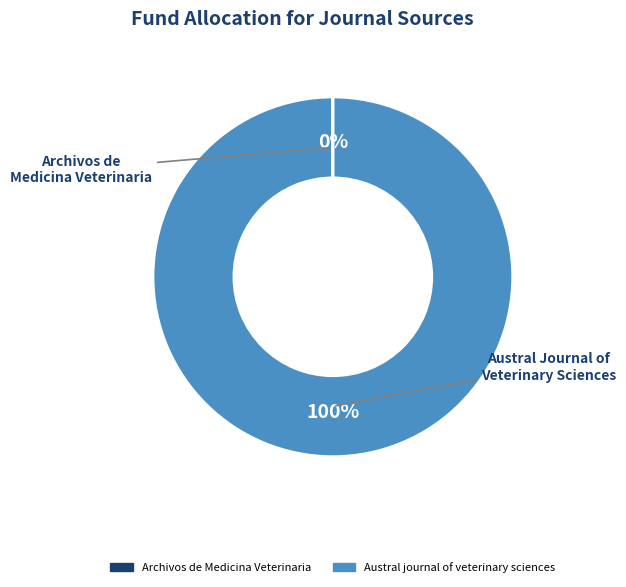

To the nearest percent, what portion does Austral journal of veterinary sciences represent?

100%